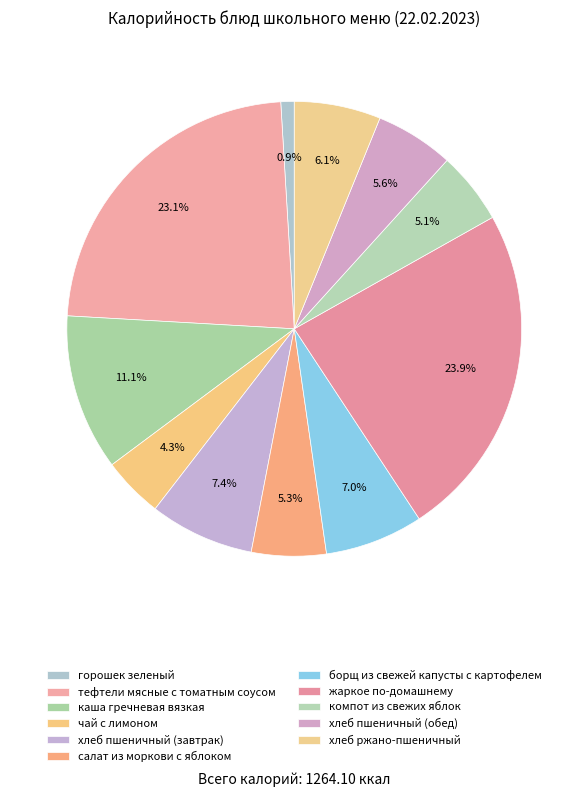

To the nearest percent, what is the difference between the largest and smallest slice percentages?

23%